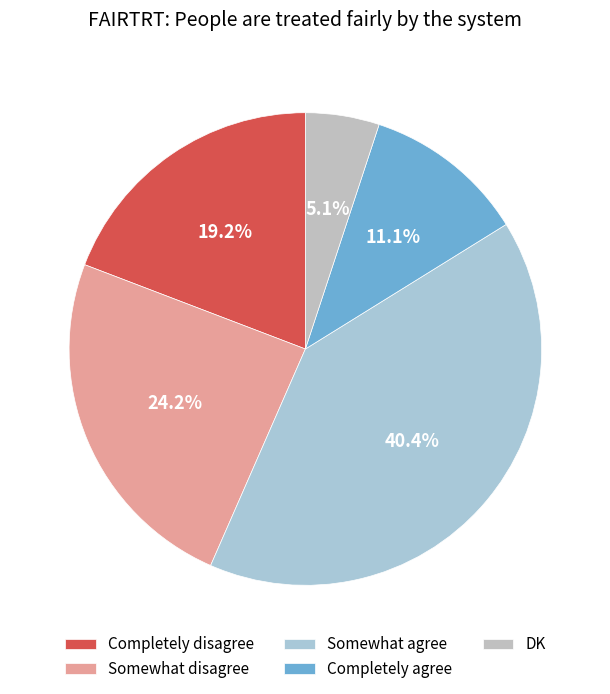

How many segments does this pie chart have?

5